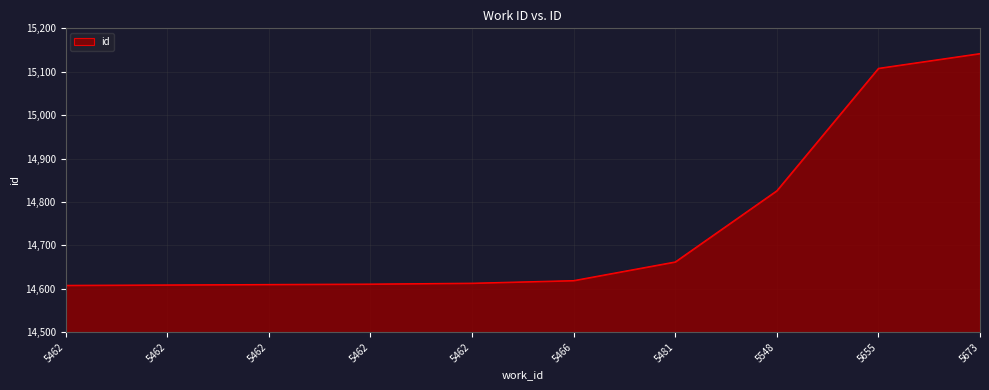

Does the chart have visible grid lines?

Yes